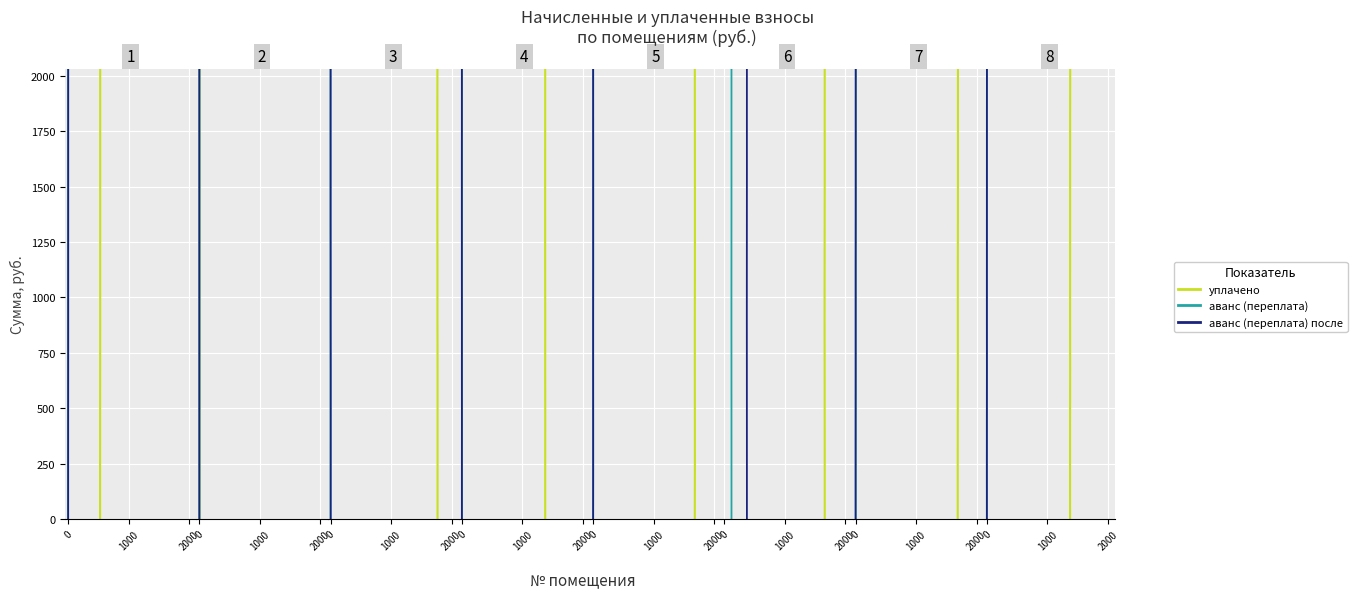

The value of уплачено at 6 is 784.8. True or false?

False